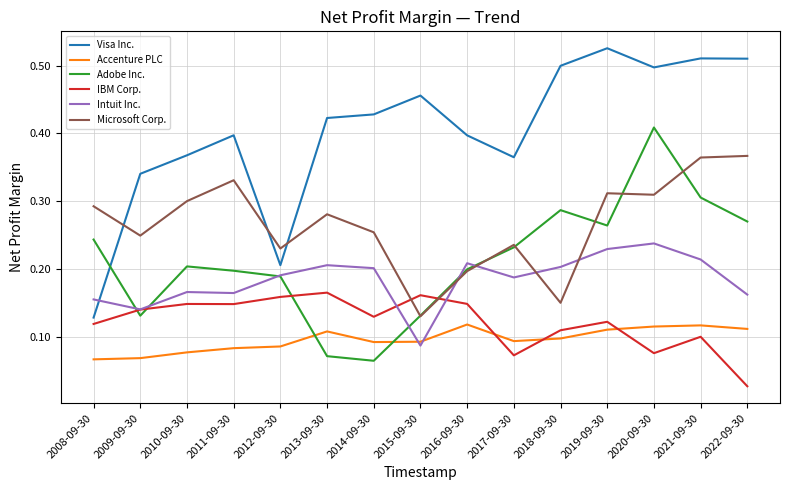

Is the value of Microsoft Corp. at 2014-09-30 greater than the value of Accenture PLC at 2017-09-30?

Yes